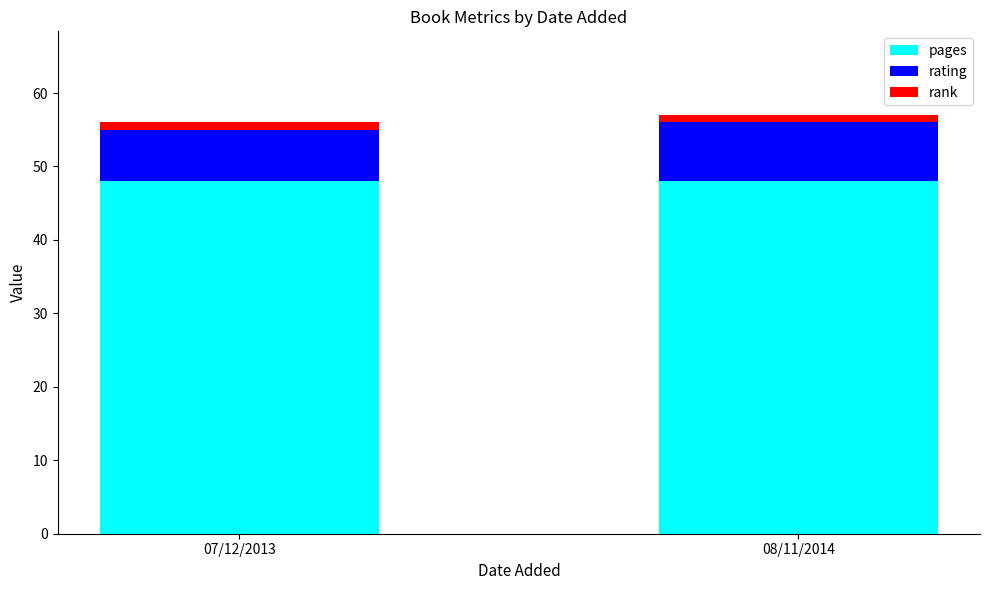

What is the lowest value of the pages series?

48